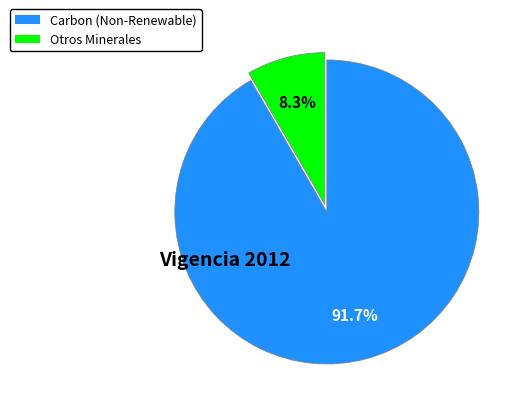

Count the number of slices in the pie.

2